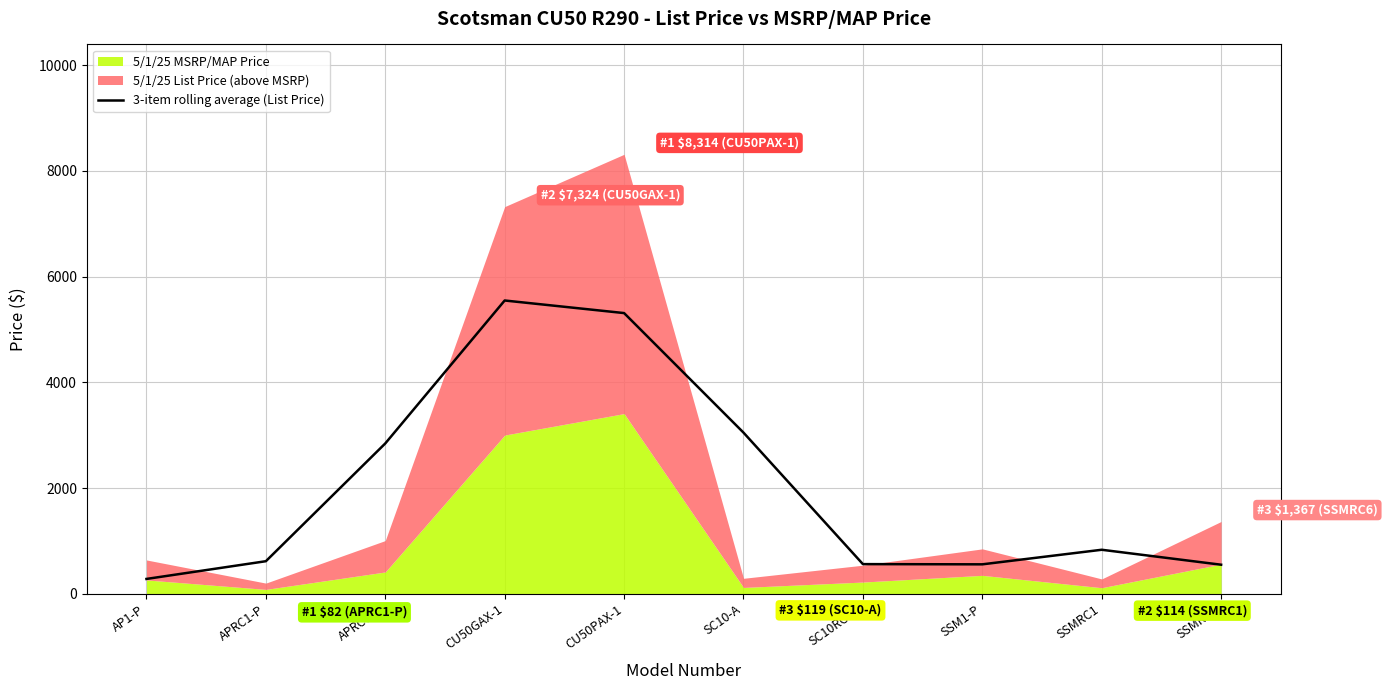

What is the lowest value of the 3-item rolling average (List Price) series?

280.0